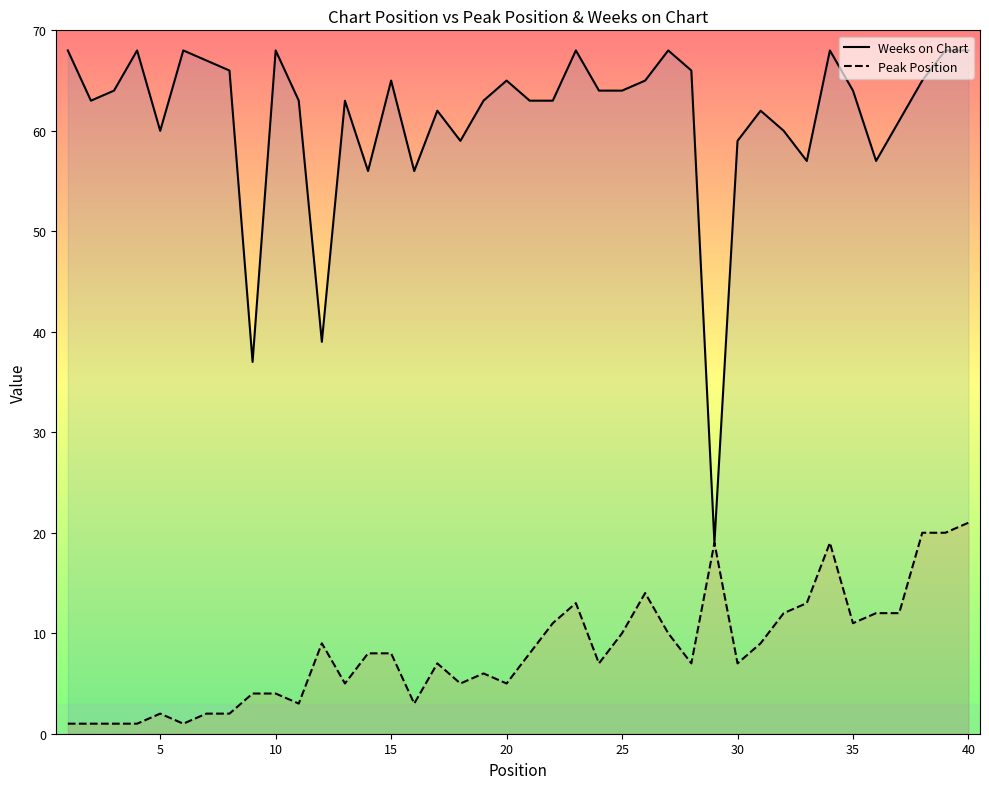

How many data points in Weeks on Chart are less than 64?

20